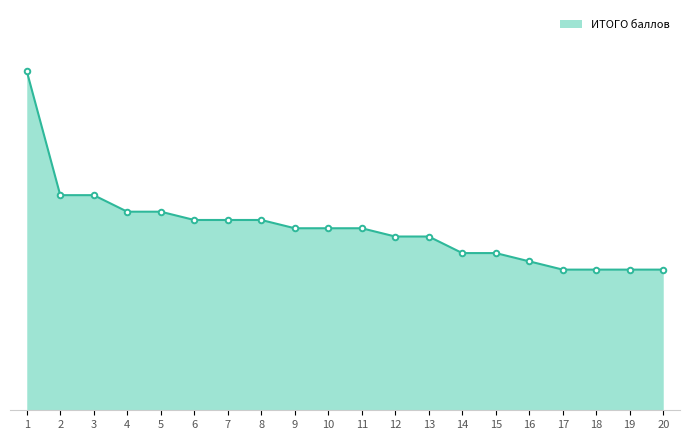

At which label is the value closest to 29?

2